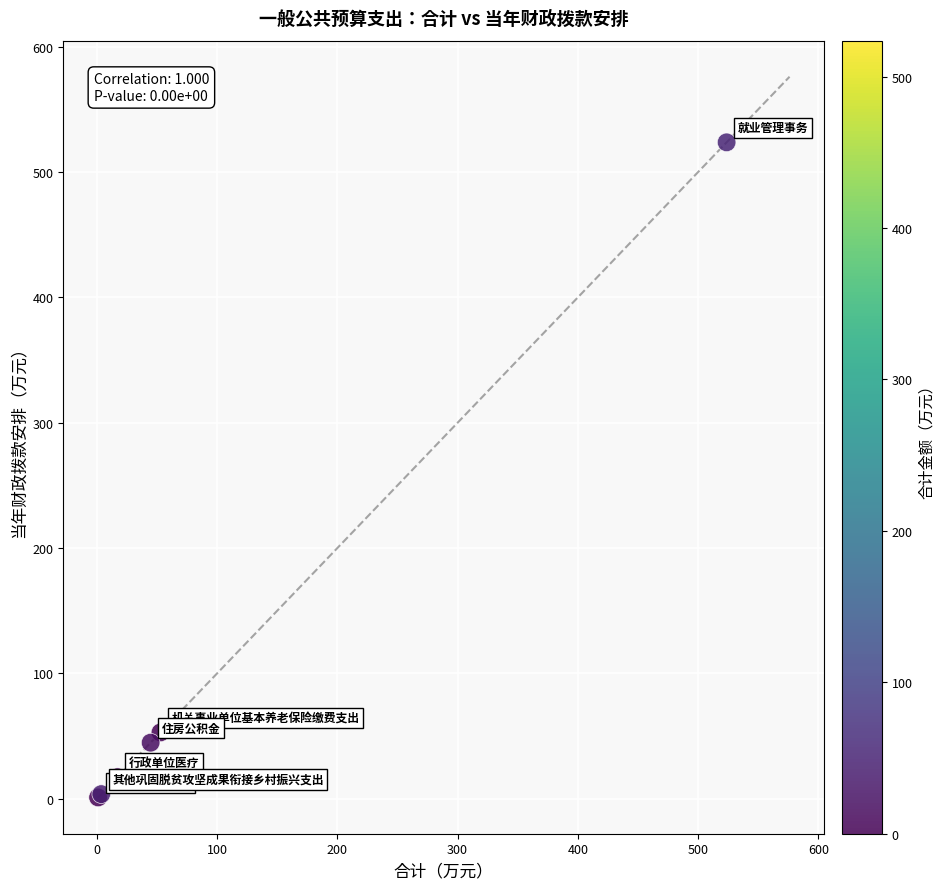

What Y value in the scatter plot is closest to 262?

52.9